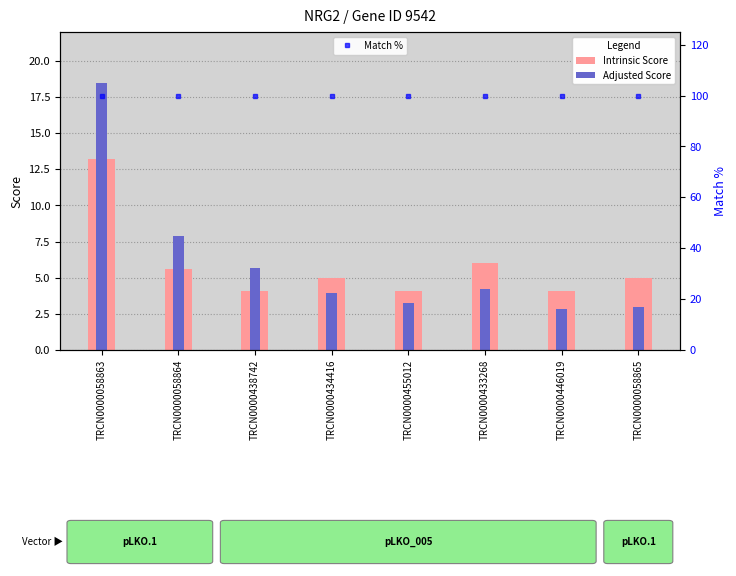

What is the minimum value for Intrinsic Score?

4.0